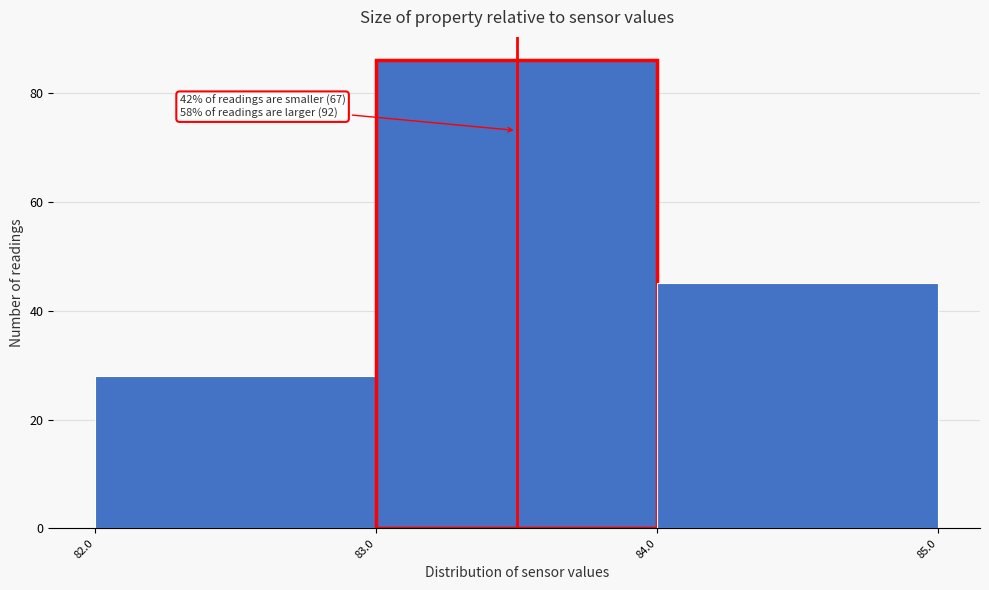

Over which range of the x-axis is the bar tallest?

83.0 to 84.0